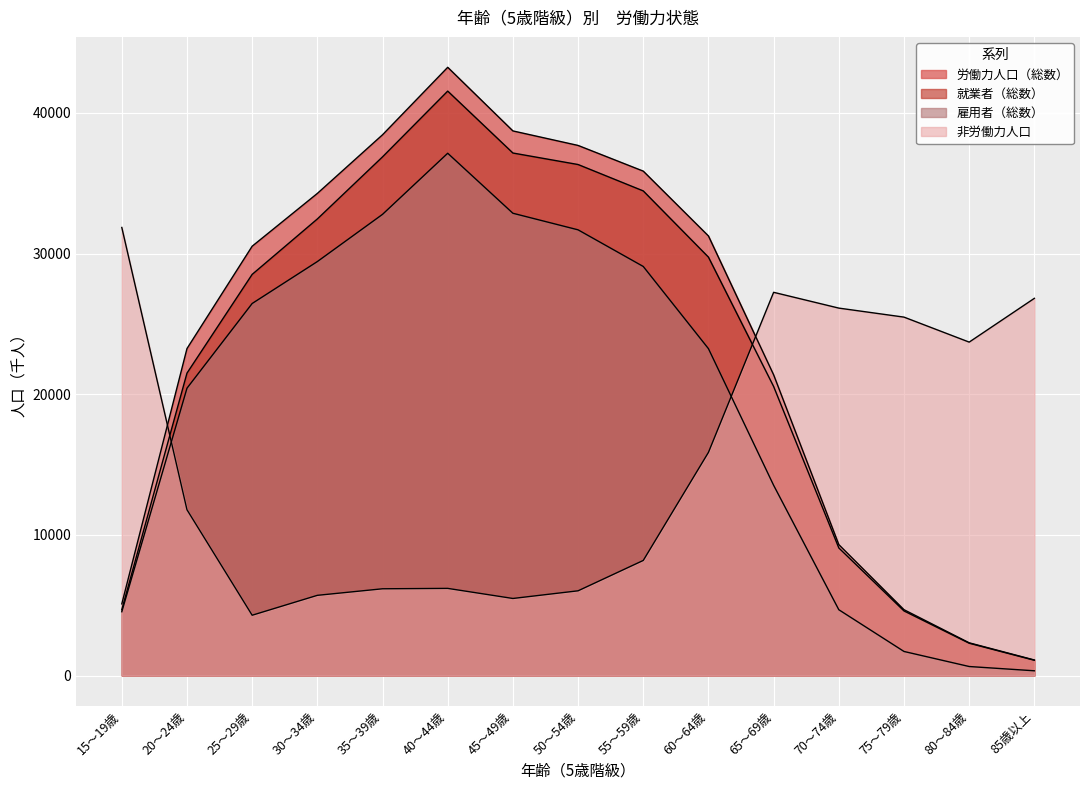

Reading left to right, extract all data points from this chart.

労働力人口（総数）: 5094	23247	30524	34277	38447	43245	38721	37689	35862	31252	21379	9306	4678	2324	1103
就業者（総数）: 4680	21500	28521	32462	36877	41553	37150	36332	34455	29746	20548	9069	4590	2295	1083
雇用者（総数）: 4535	20428	26451	29432	32790	37134	32867	31688	29083	23239	13523	4676	1709	639	335
非労働力人口: 31857	11786	4285	5700	6166	6194	5477	6022	8181	15865	27246	26123	25482	23705	26818